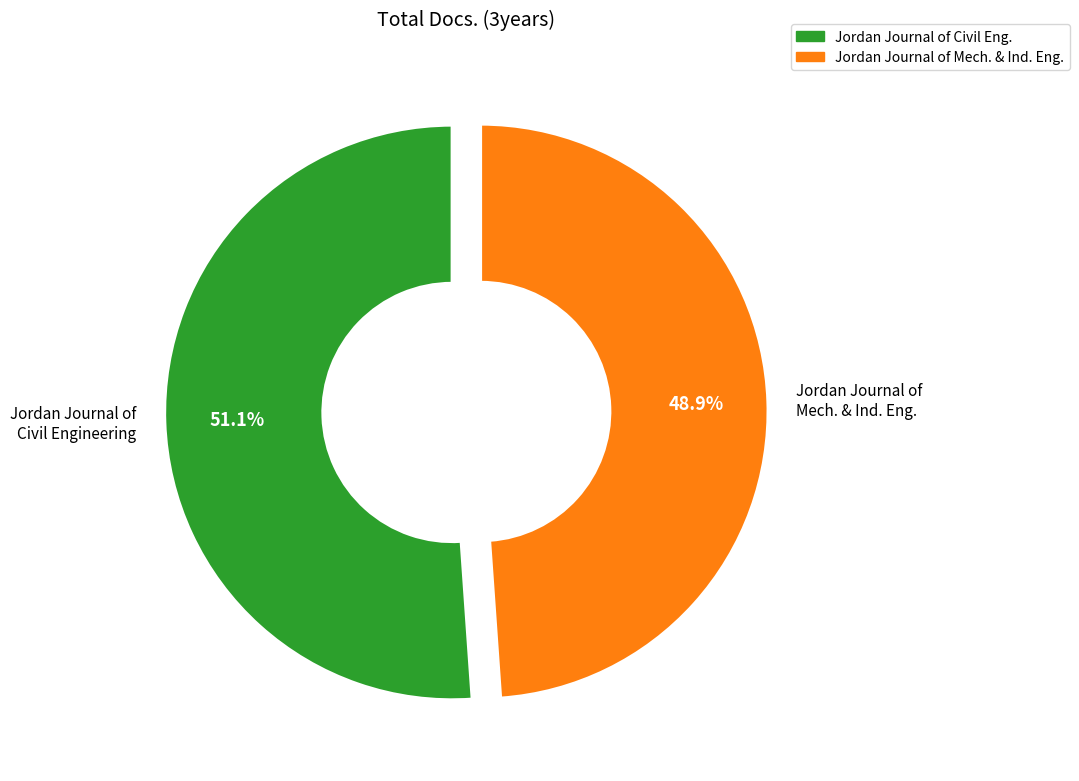

Rank the categories by value from highest to lowest.

Jordan Journal of Civil Engineering, Jordan Journal of Mech. & Ind. Eng.